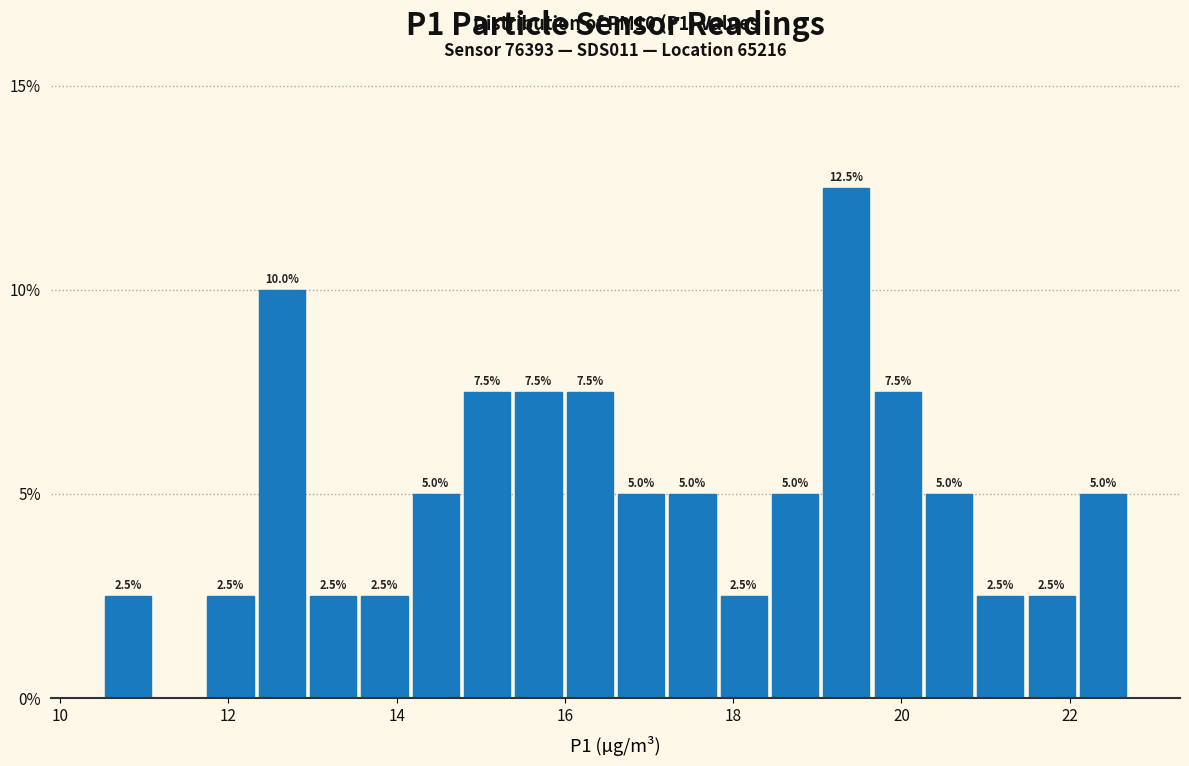

Read against the x-axis, roughly where is the centre of the tallest bar?

19.4